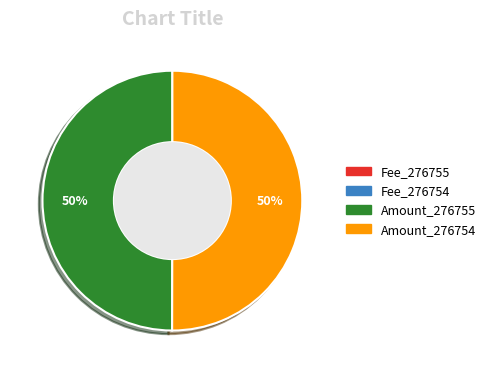

To the nearest percent, what is the average slice percentage?

25%